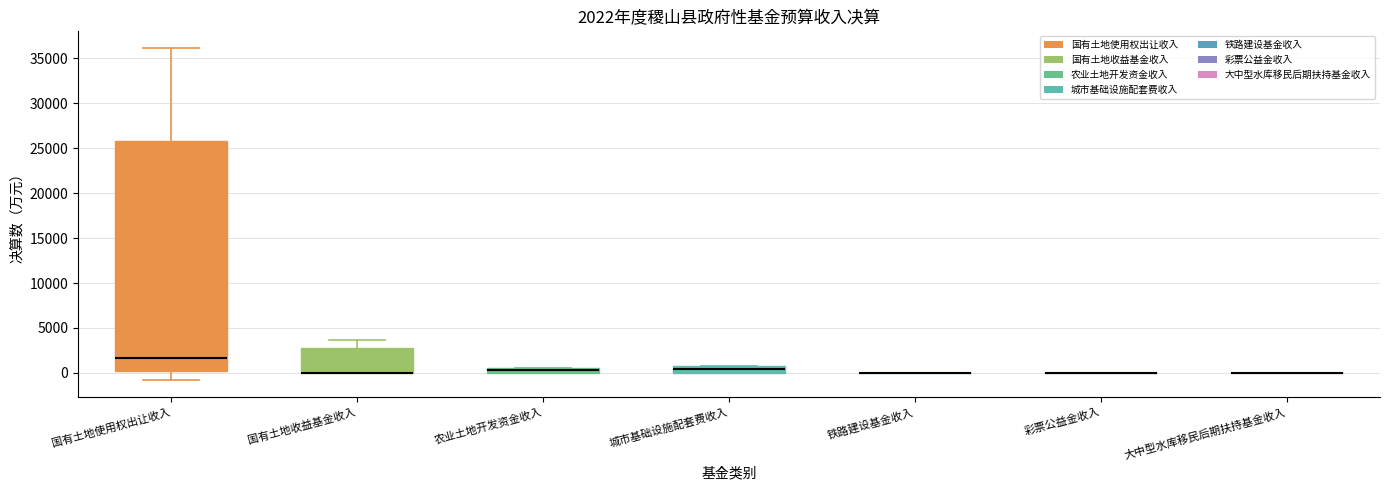

Which box is the tallest, from its lower edge to its upper edge?

国有土地使用权出让收入